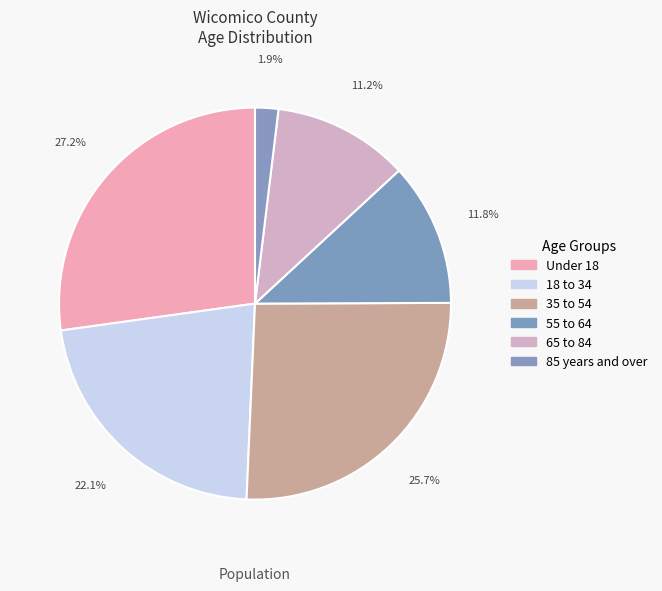

Does any single category account for the majority?

No